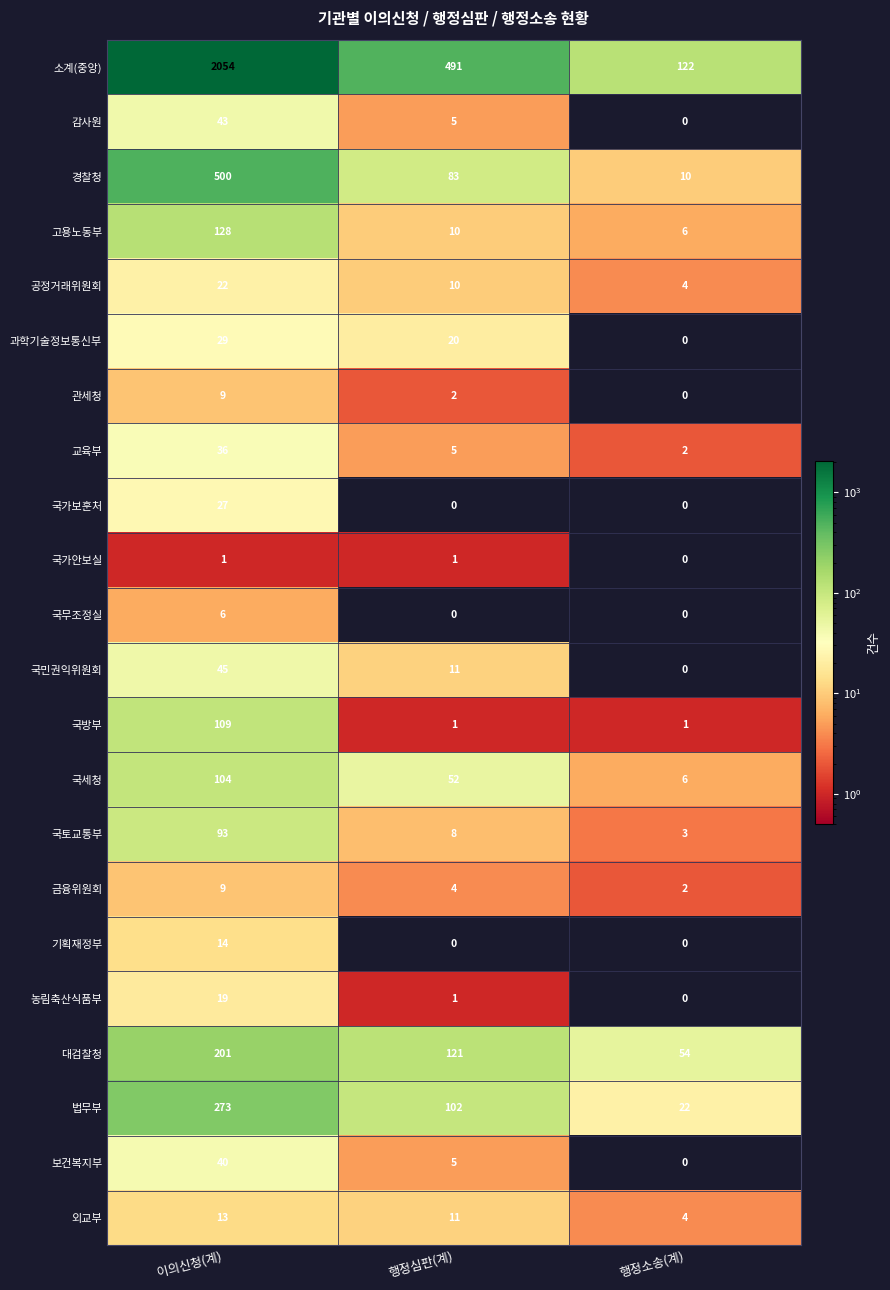

Rank the categories by 공정거래위원회 value from lowest to highest.

행정소송(계), 행정심판(계), 이의신청(계)